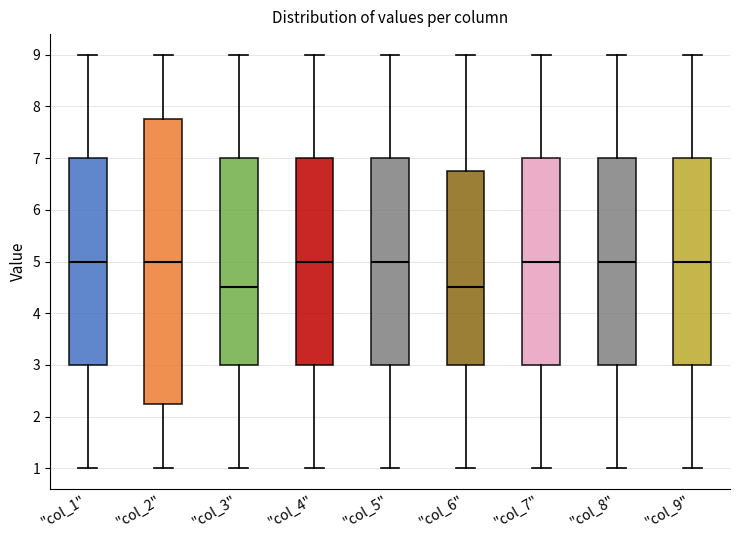

Where is the upper edge of the box for "col_9" on the y-axis? The values are not printed on the chart, so give them approximately, as read against the axis.

7.0